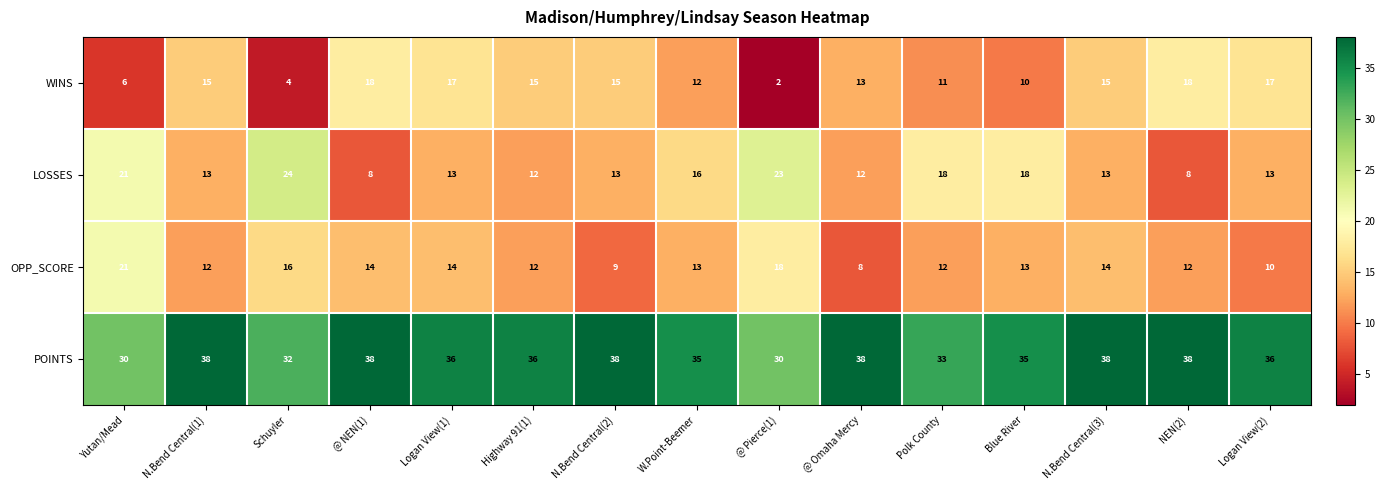

Which category has the highest value in the OPP_SCORE series?

Yutan/Mead